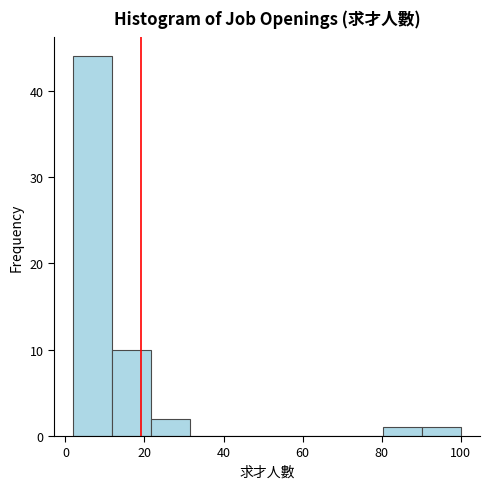

What is the height of the bar covering 80.4 to 90.2 on the x-axis? Neither the bar edges nor the heights are printed on the chart, so give them approximately, as read against the axes.

1